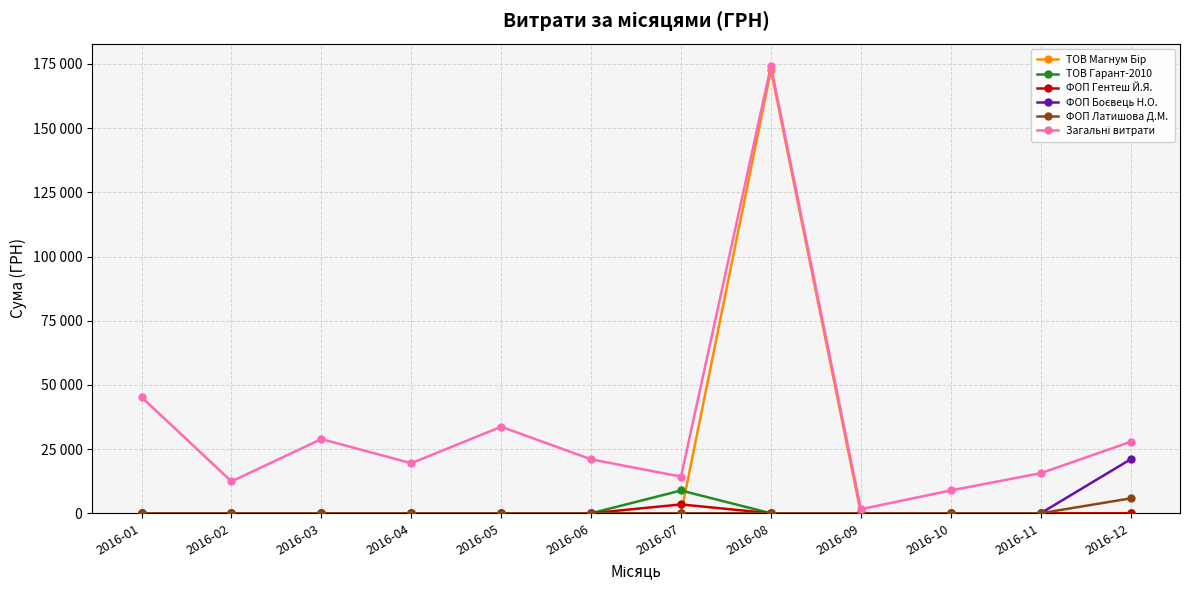

At which label does ТОВ Гарант-2010 reach its peak?

2016-07